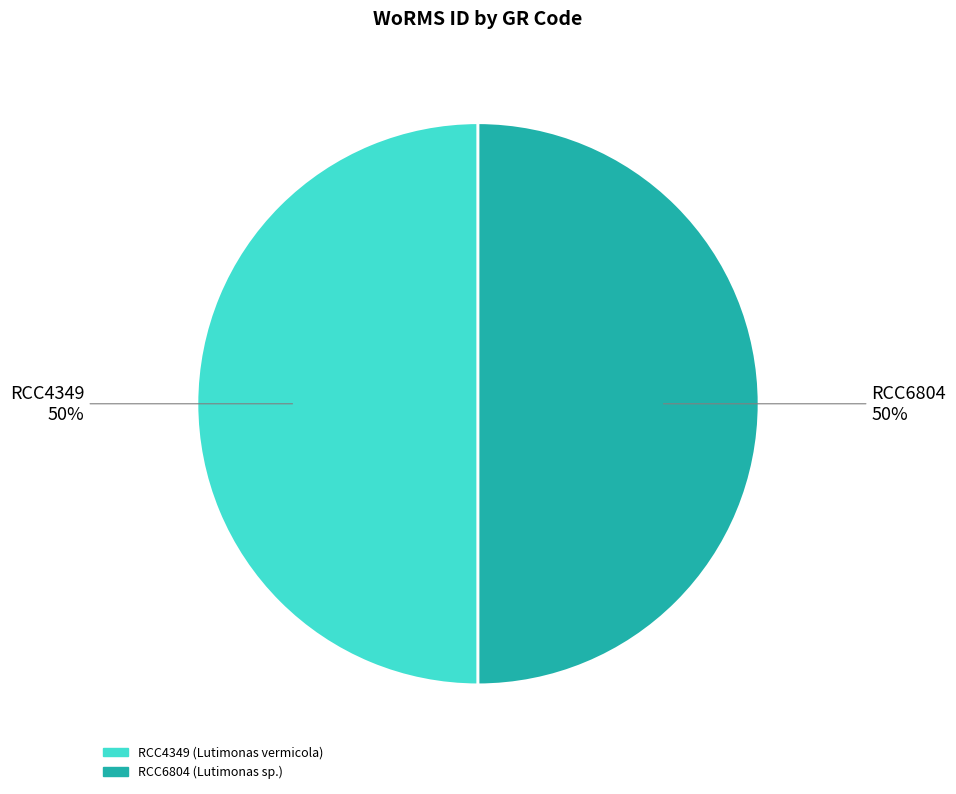

To the nearest percent, what percentage of the pie is RCC6804?

50%